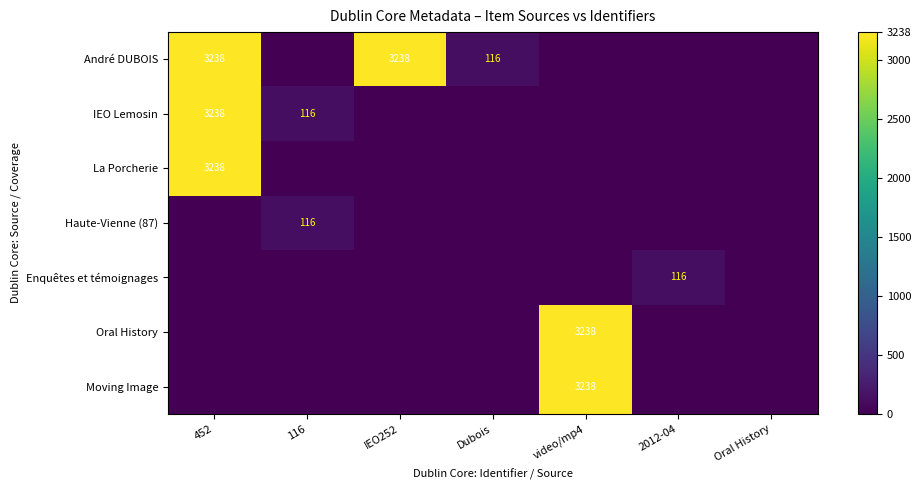

True or false: Haute-Vienne (87) has a value of 116 at 116.

True